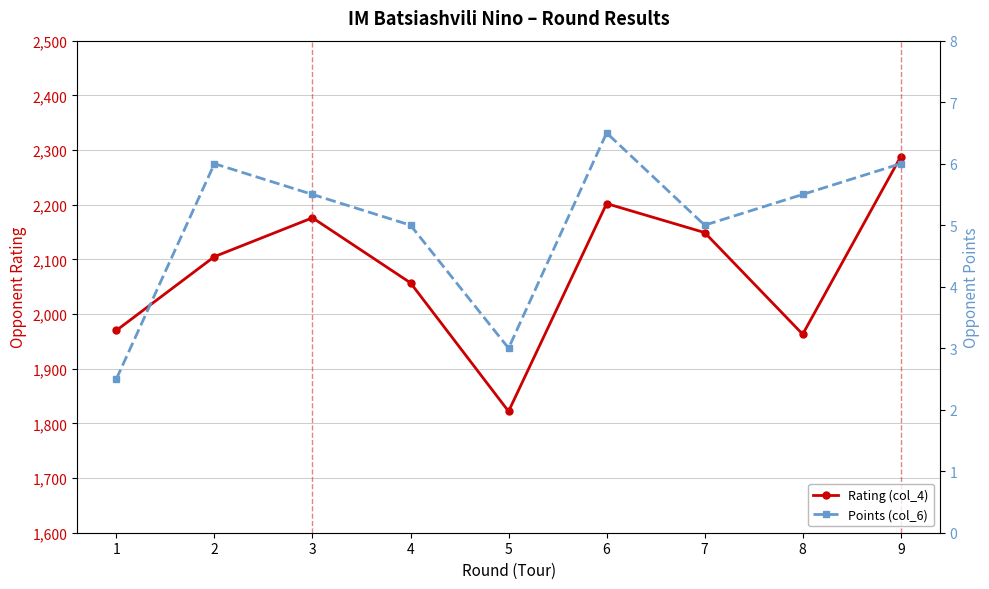

Where is Rating (col_4) nearest to the value 2055?

4